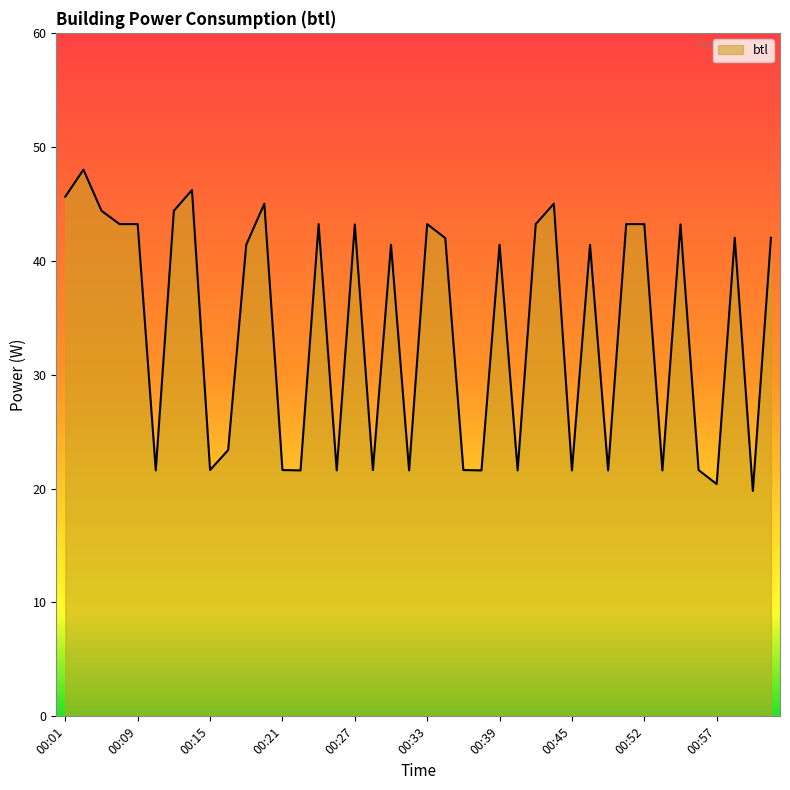

What is the difference between the maximum and minimum values?

28.2